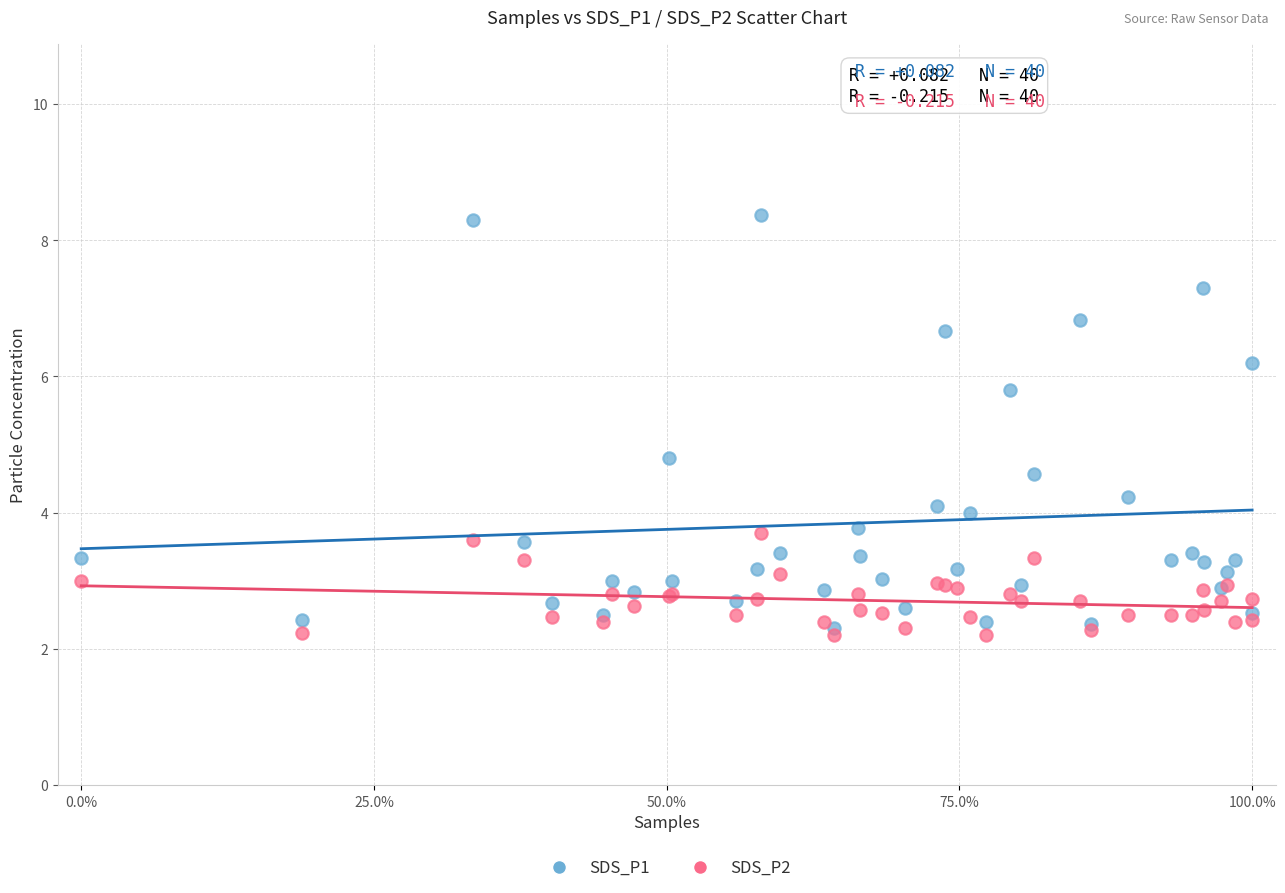

Which series contains the highest Y value?

SDS_P1